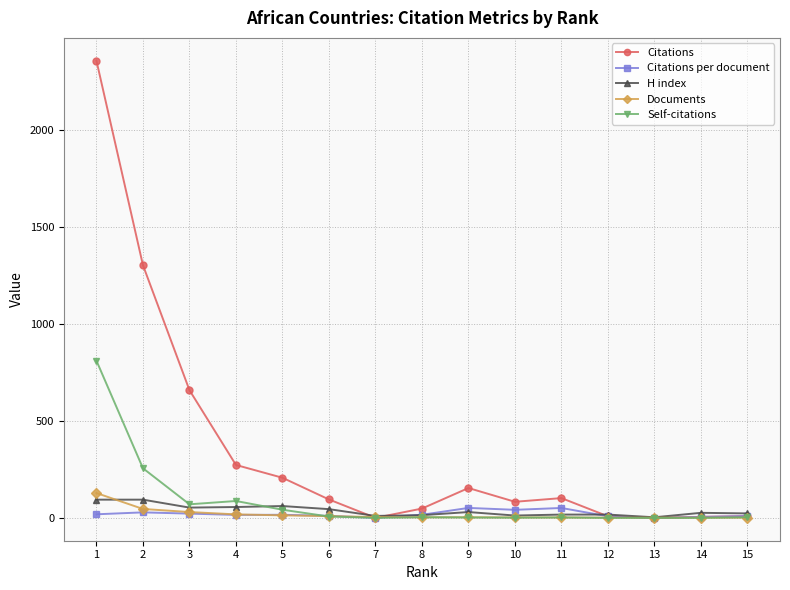

Rank the series by their maximum value, from lowest to highest.

Citations per document, H index, Documents, Self-citations, Citations